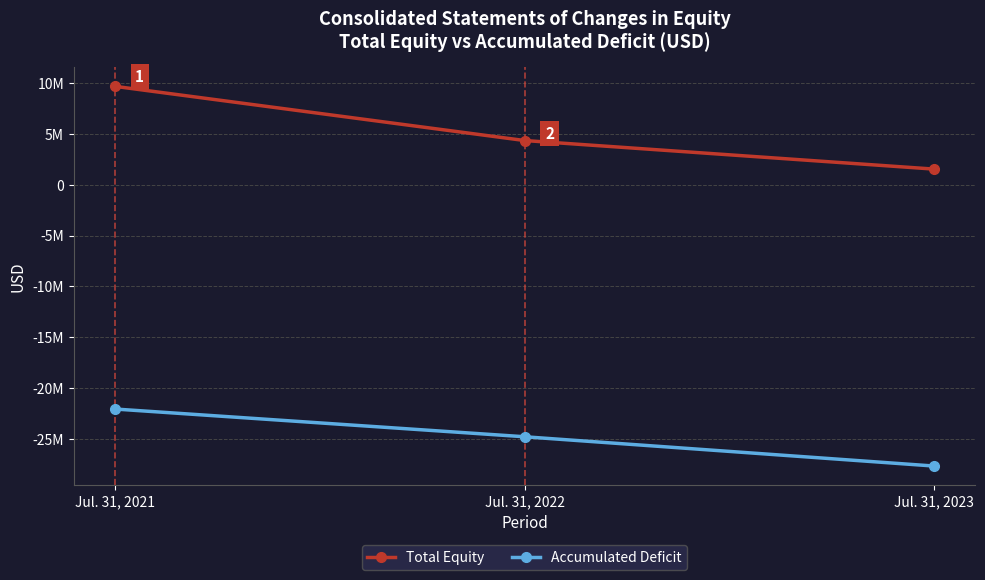

Rank the series by their average value, from highest to lowest.

Total Equity, Accumulated Deficit